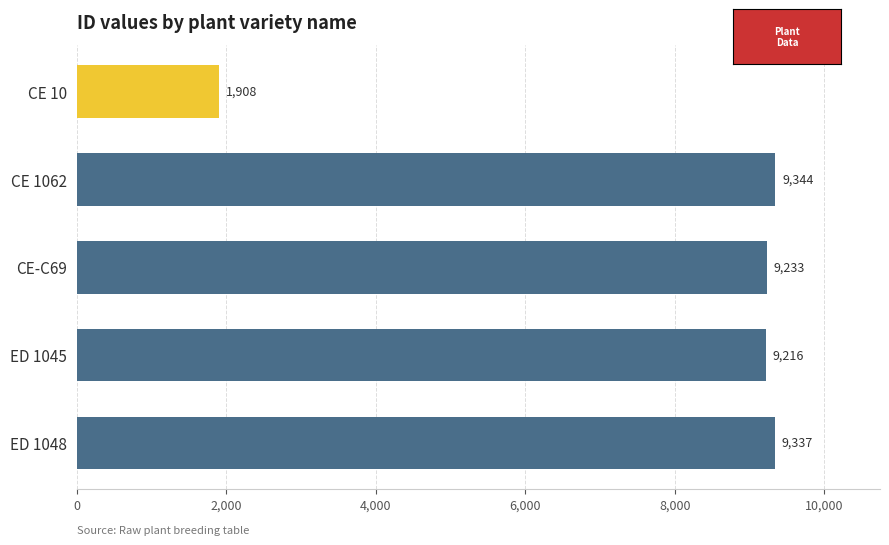

Reading bottom to top, what are all the values shown in this chart?

9337	9216	9233	9344	1908